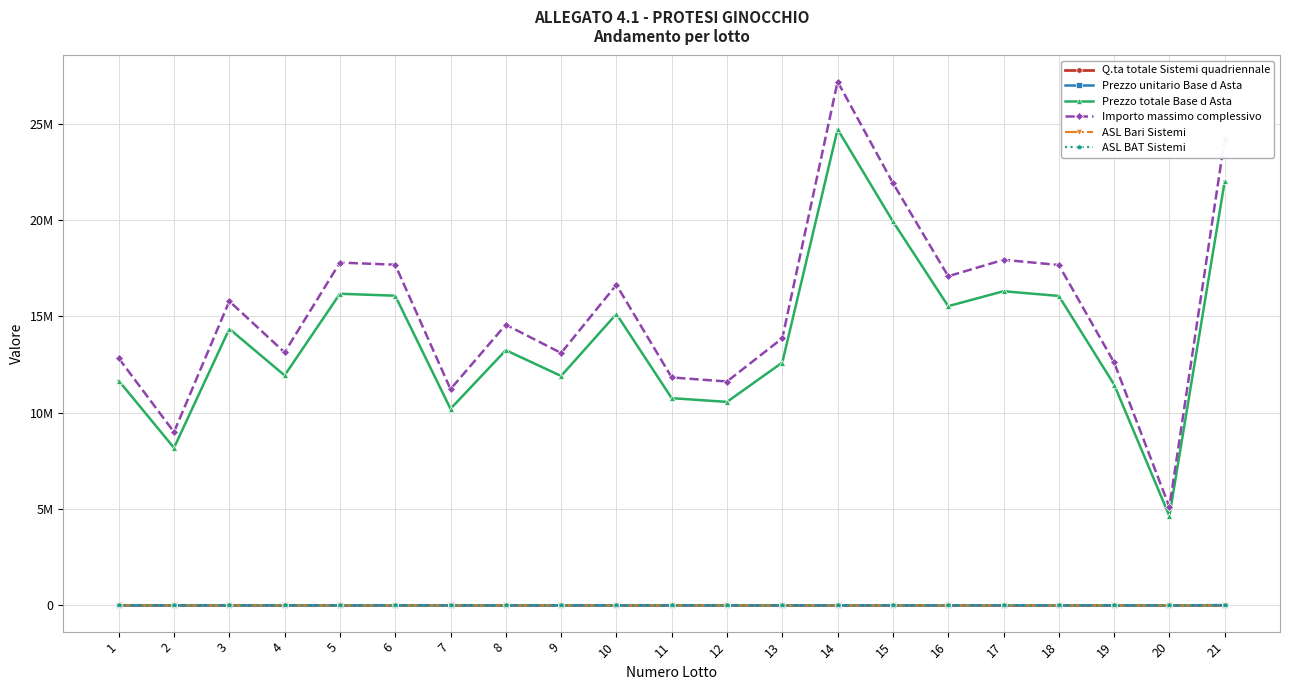

What are all the series names shown in the legend?

Q.ta totale Sistemi quadriennale, Prezzo unitario Base d Asta, Prezzo totale Base d Asta, Importo massimo complessivo, ASL Bari Sistemi, ASL BAT Sistemi